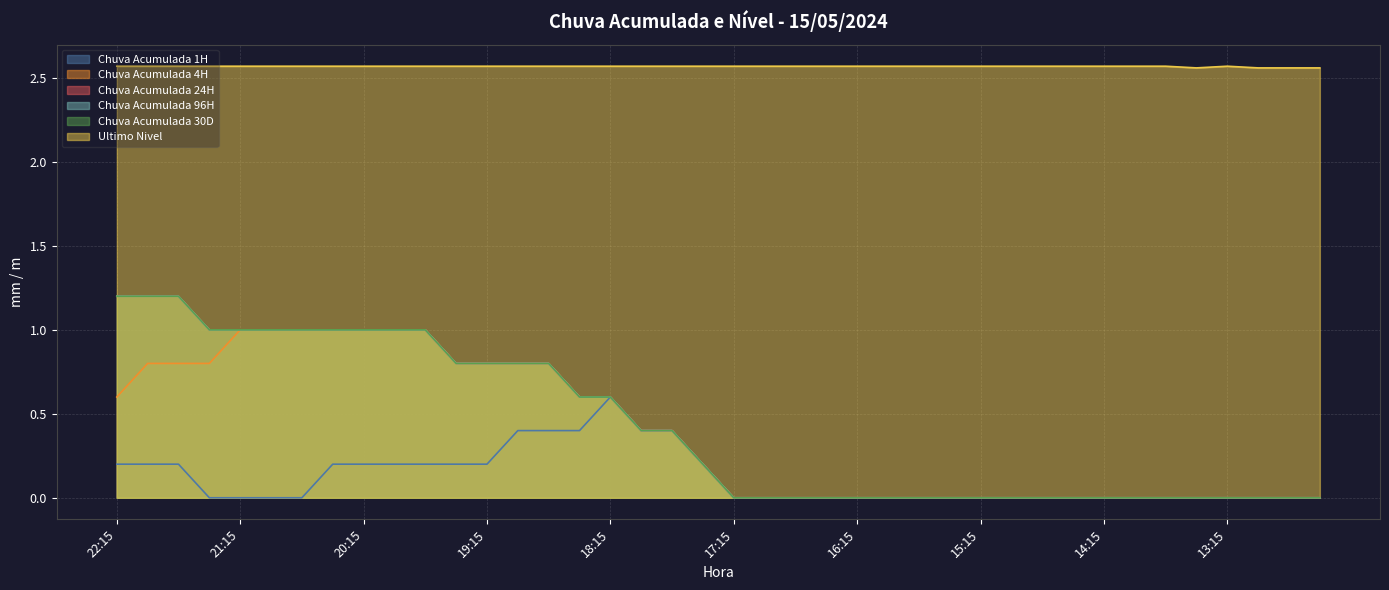

Which has a higher value, 17:15 or 16:00?

17:15